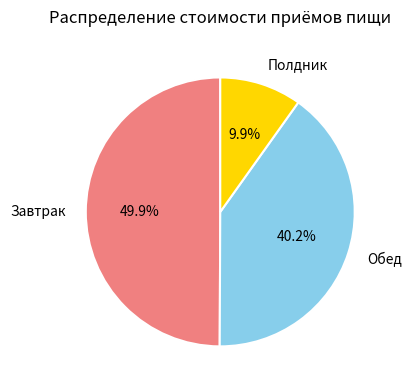

To the nearest percent, what is the average slice percentage?

33%